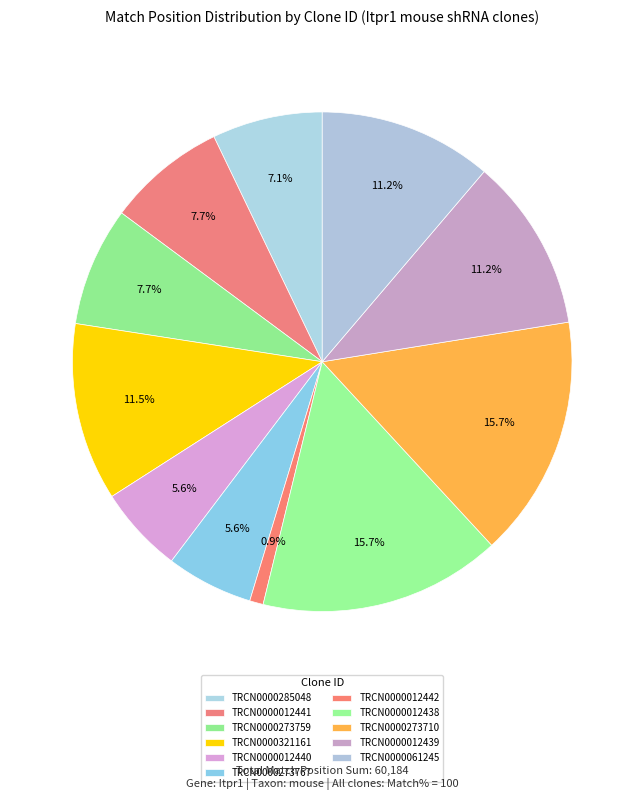

Between TRCN0000012440 and TRCN0000012442, which is larger?

TRCN0000012440